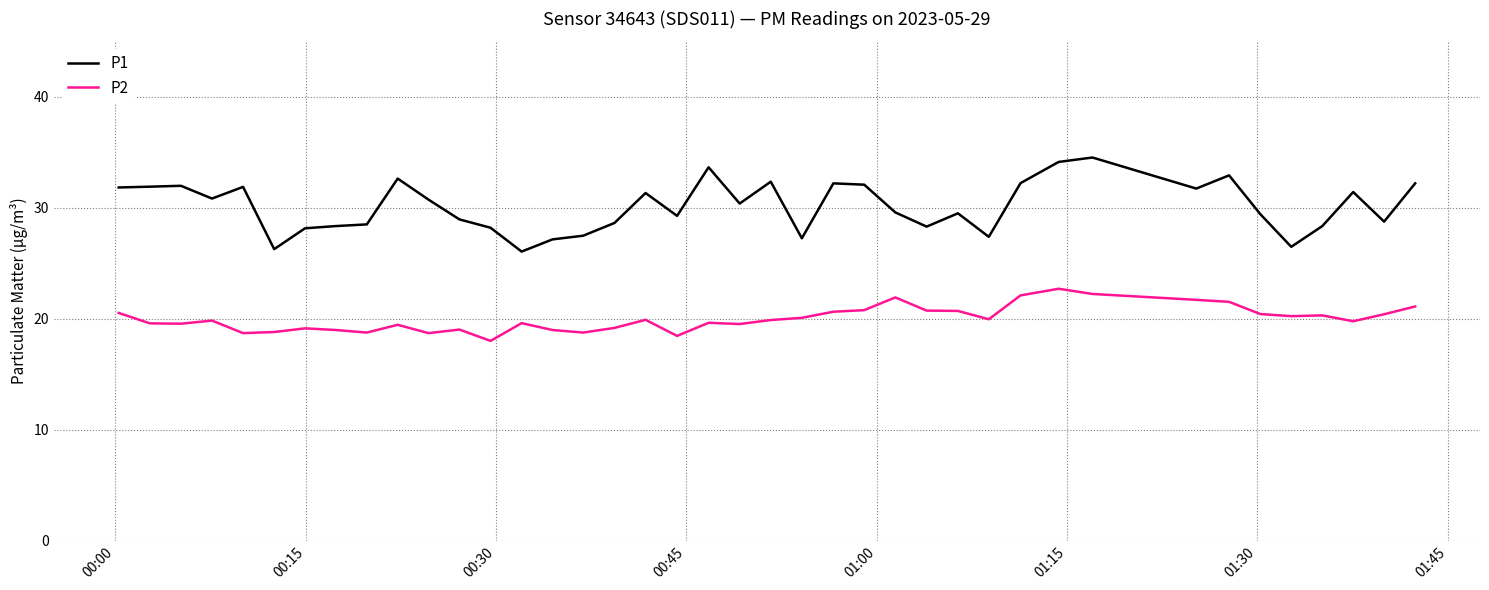

What is the difference between the maximum and minimum values in the P2 series?

4.7